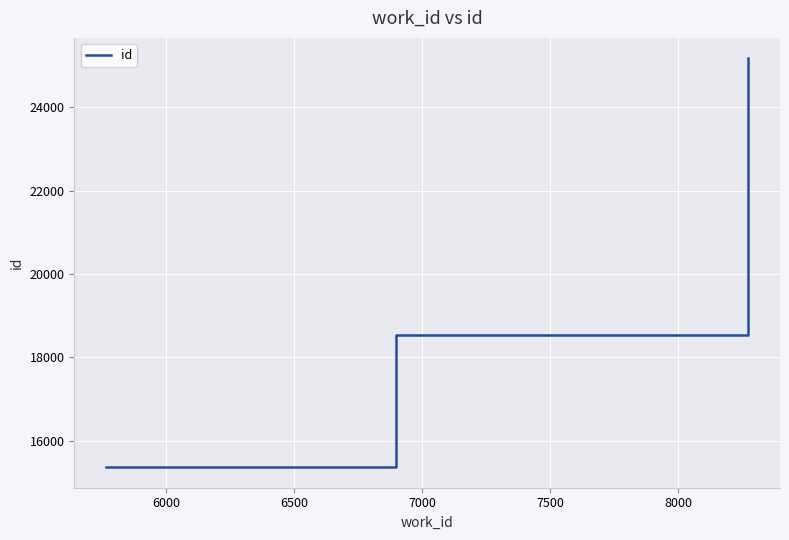

What is the average value?

19692